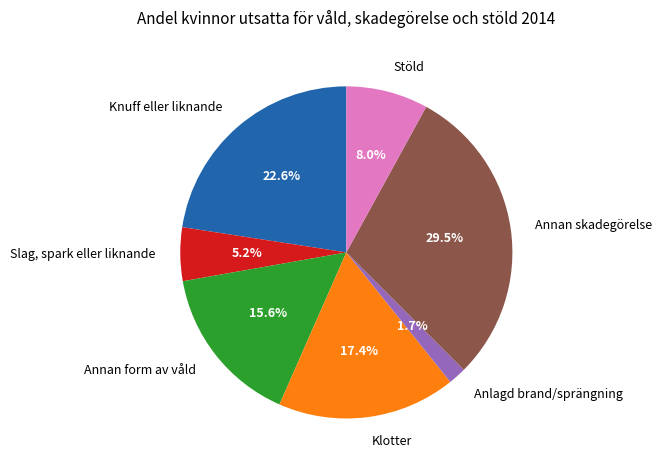

Is it true that Knuff eller liknande is 23% of the pie?

True